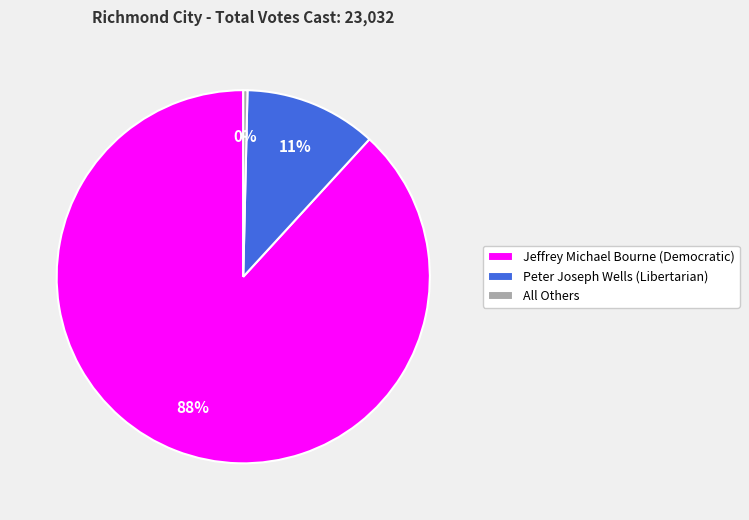

Which category has the biggest portion of the pie?

Jeffrey Michael Bourne (Democratic)